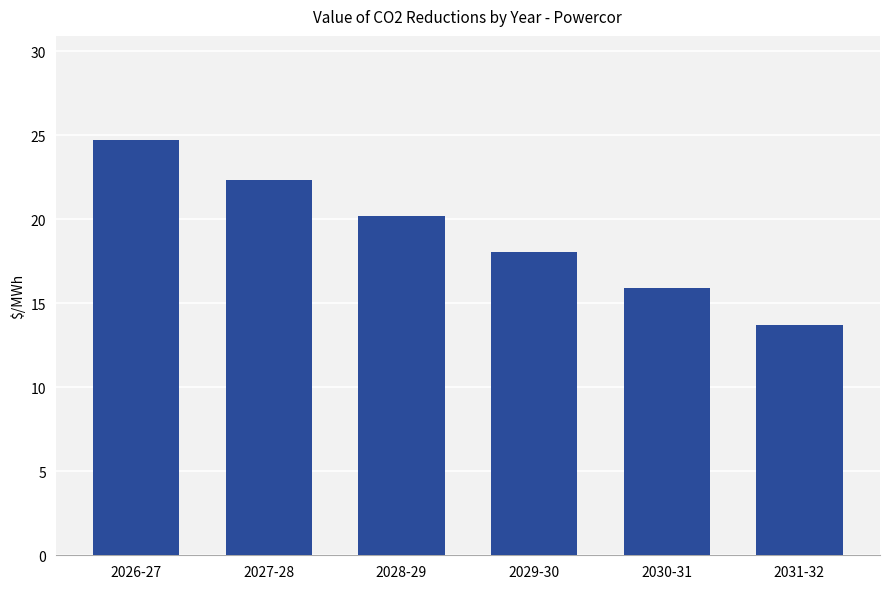

At which label is the value closest to 19?

2029-30